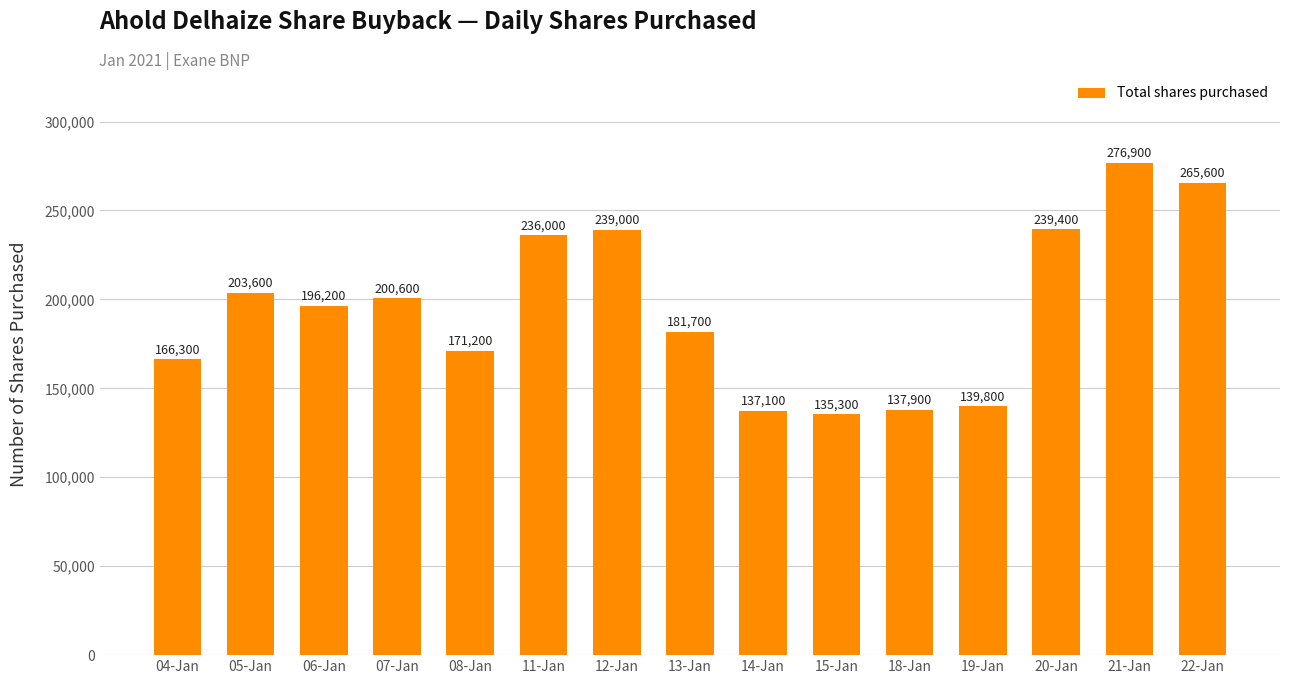

Which label corresponds to the smallest value in the chart?

15-Jan